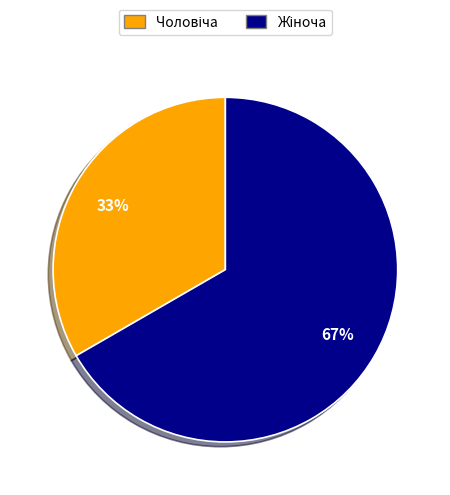

Does any single category account for the majority?

Yes